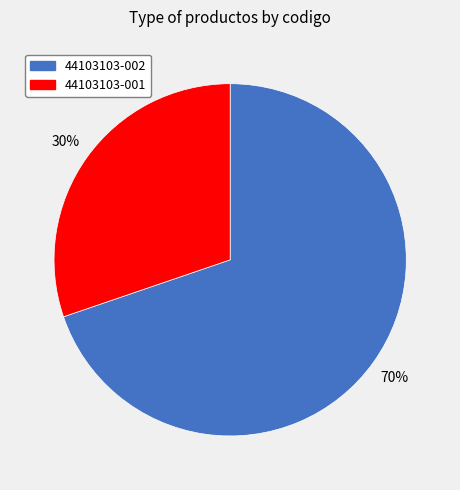

Do 44103103-002 and 44103103-001 together represent more than half of the pie?

Yes